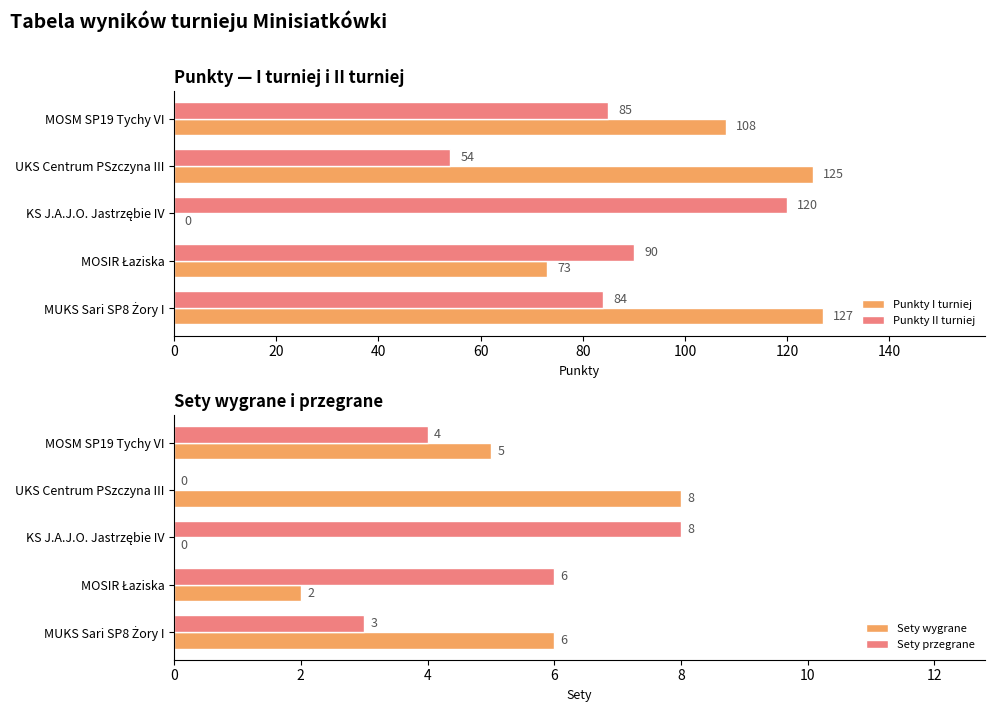

How many data points in Punkty I turniej are less than 108?

2